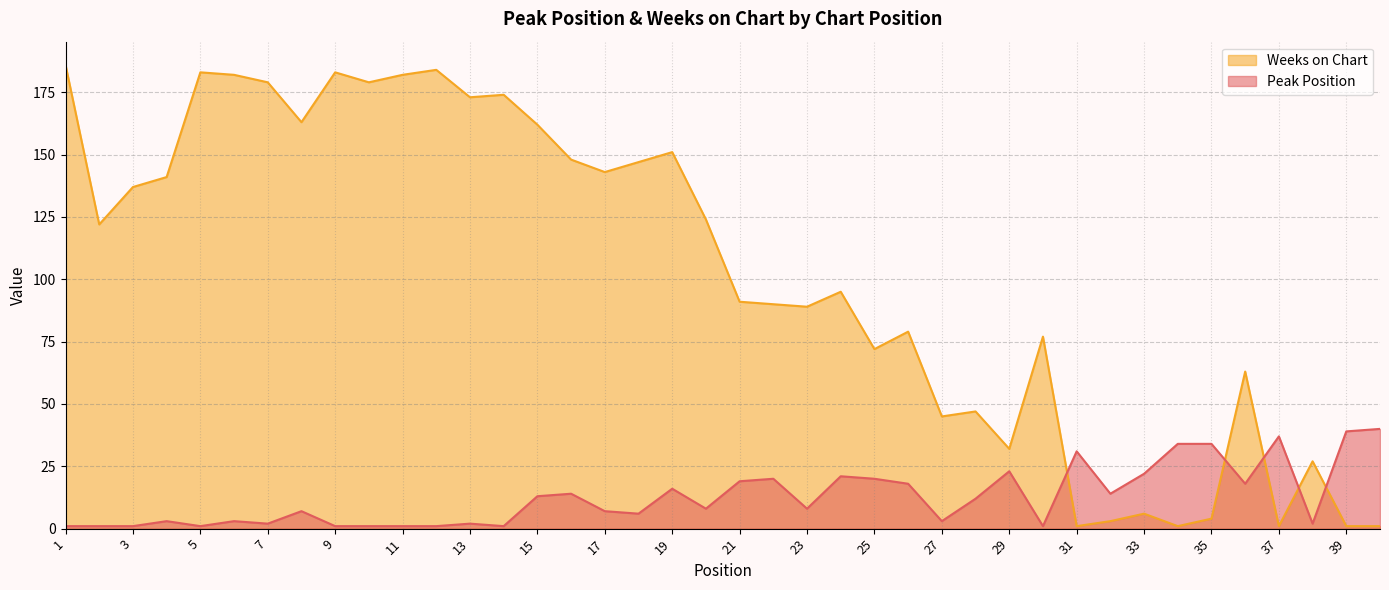

How many distinct data groups are displayed?

2